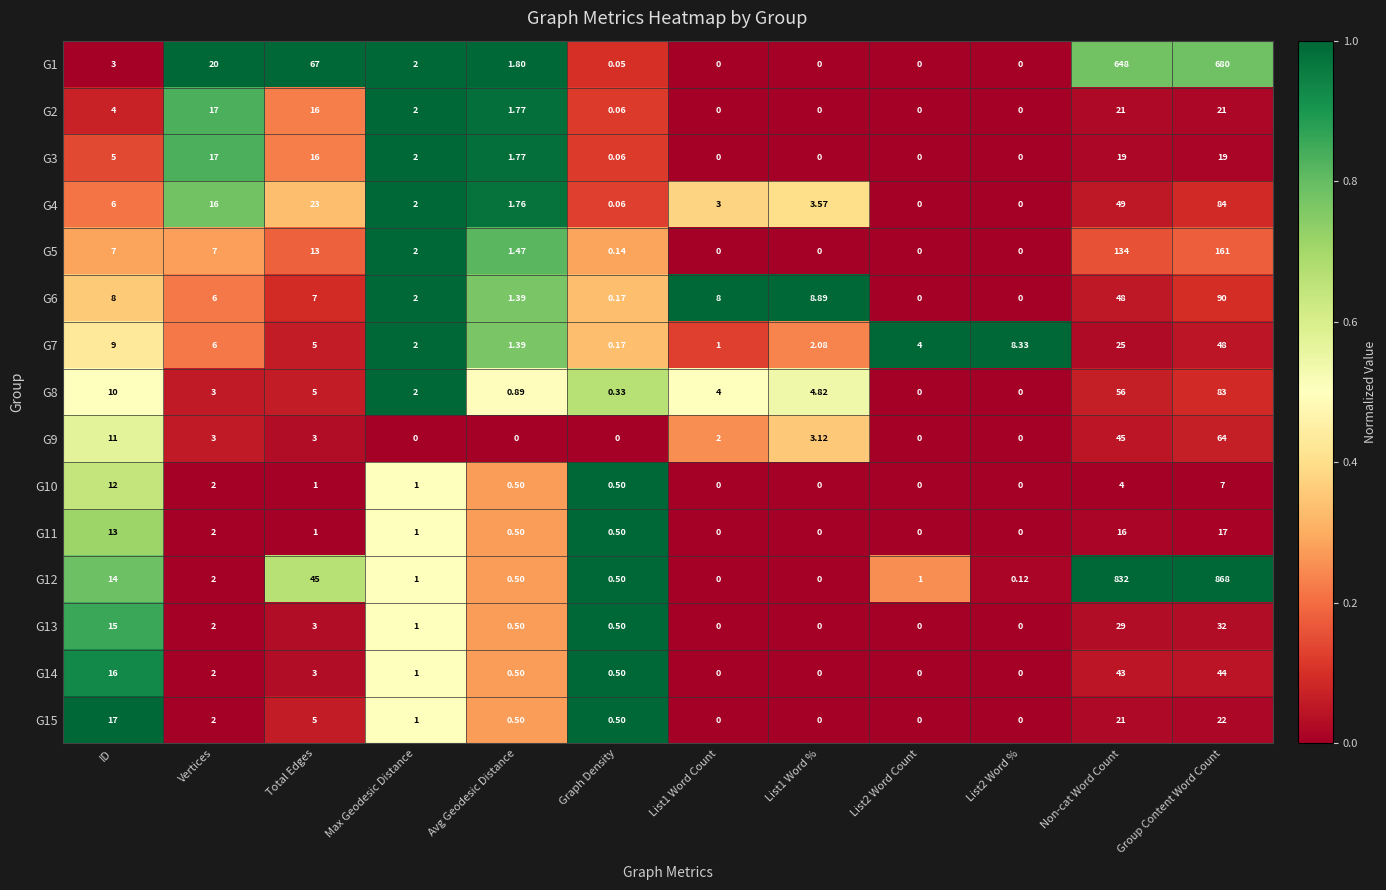

Is the value of G10 at ID greater than the value of G3 at Avg Geodesic Distance?

Yes